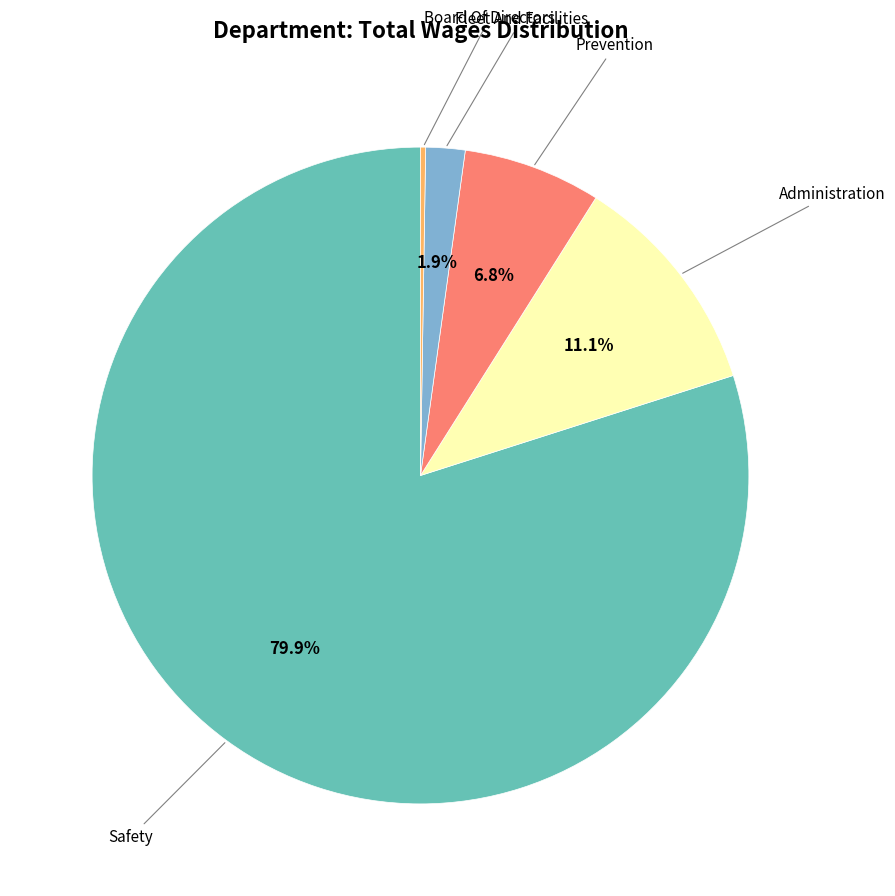

To the nearest percent, what is the average slice percentage?

20%